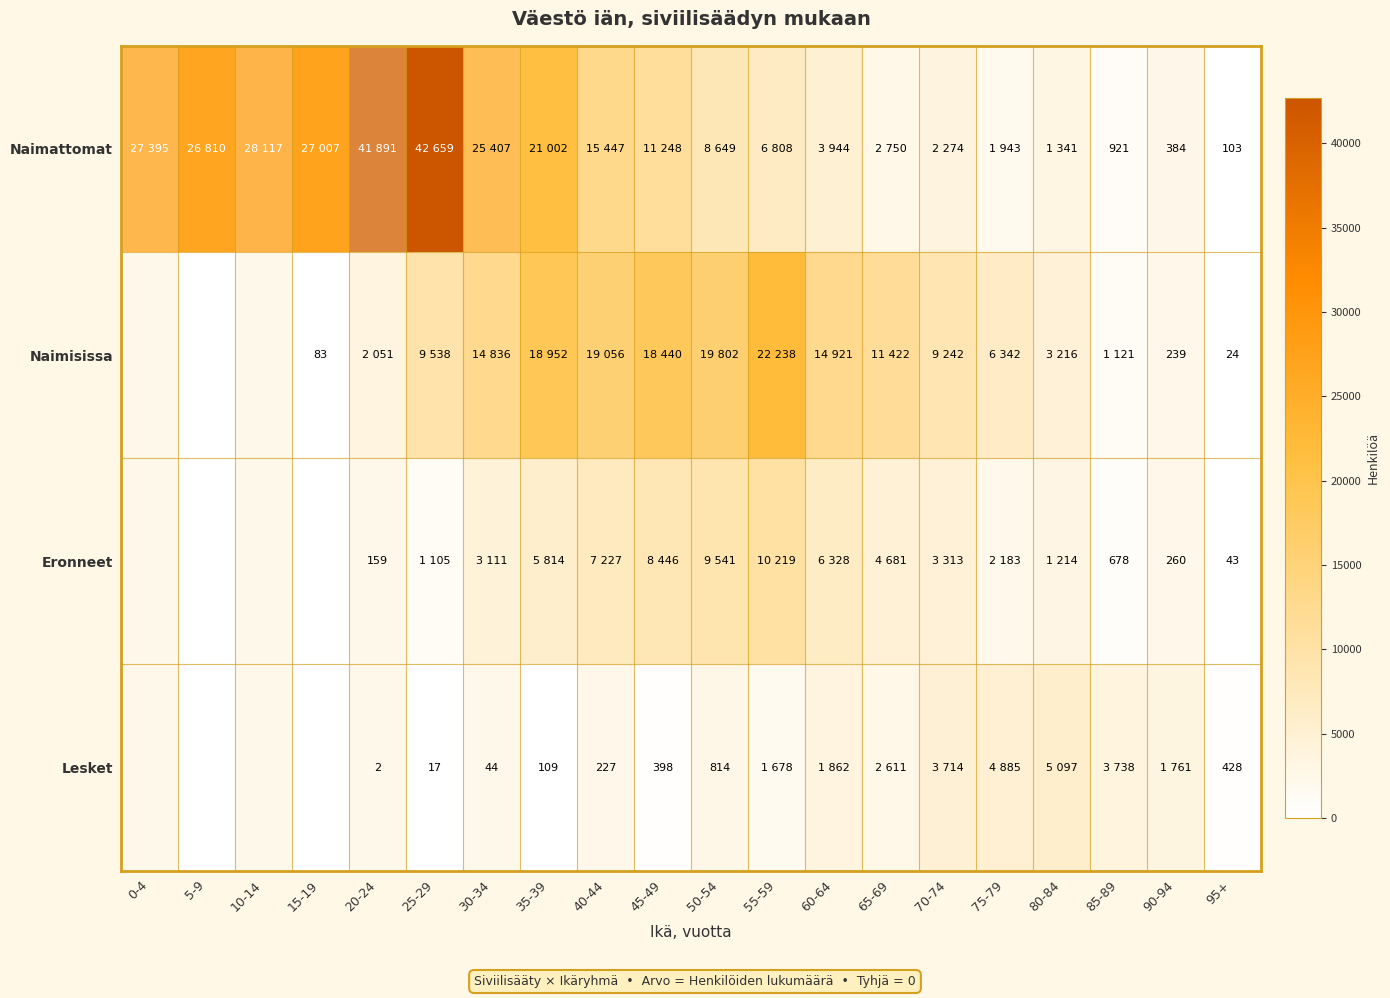

True or false: Eronneet has a value of 260 at 90-94.

True